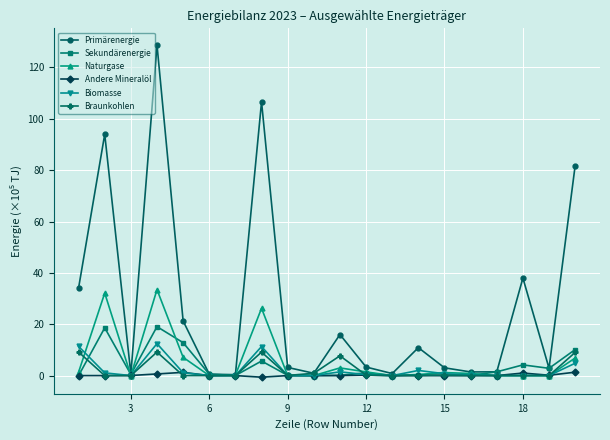

What is the maximum value for Braunkohlen?

9.2